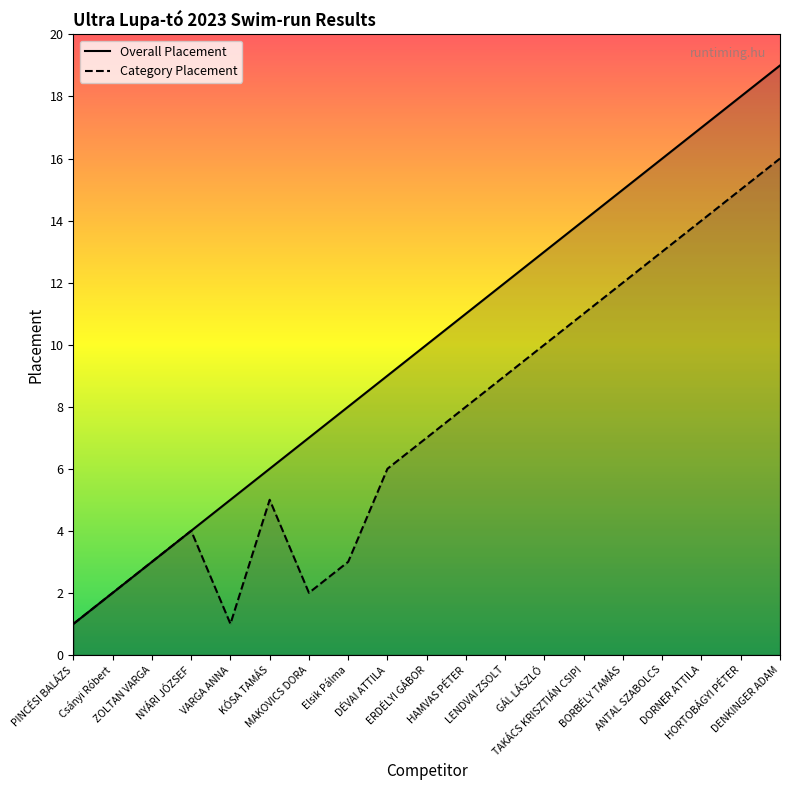

What is the label of the 17th point from the right?

ZOLTAN VARGA